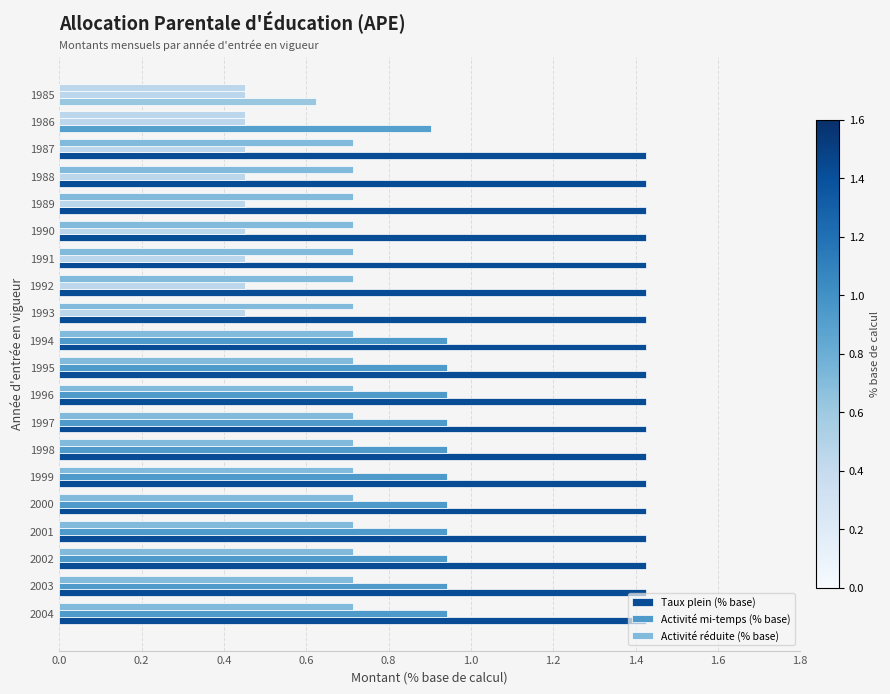

How many Activité mi-temps (% base) values are between 0 and 1?

20